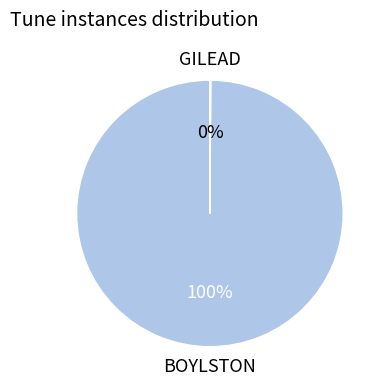

To the nearest percent, what is the average slice percentage?

50%